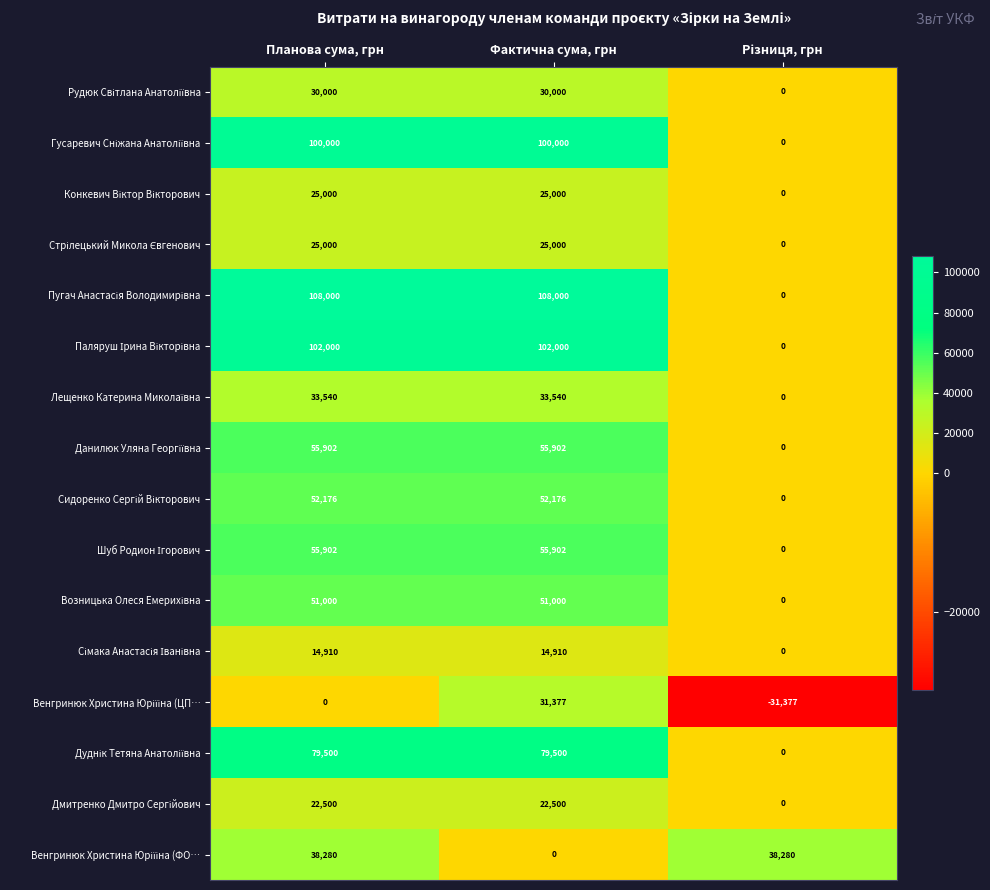

What is the maximum value shown in the chart?

108000